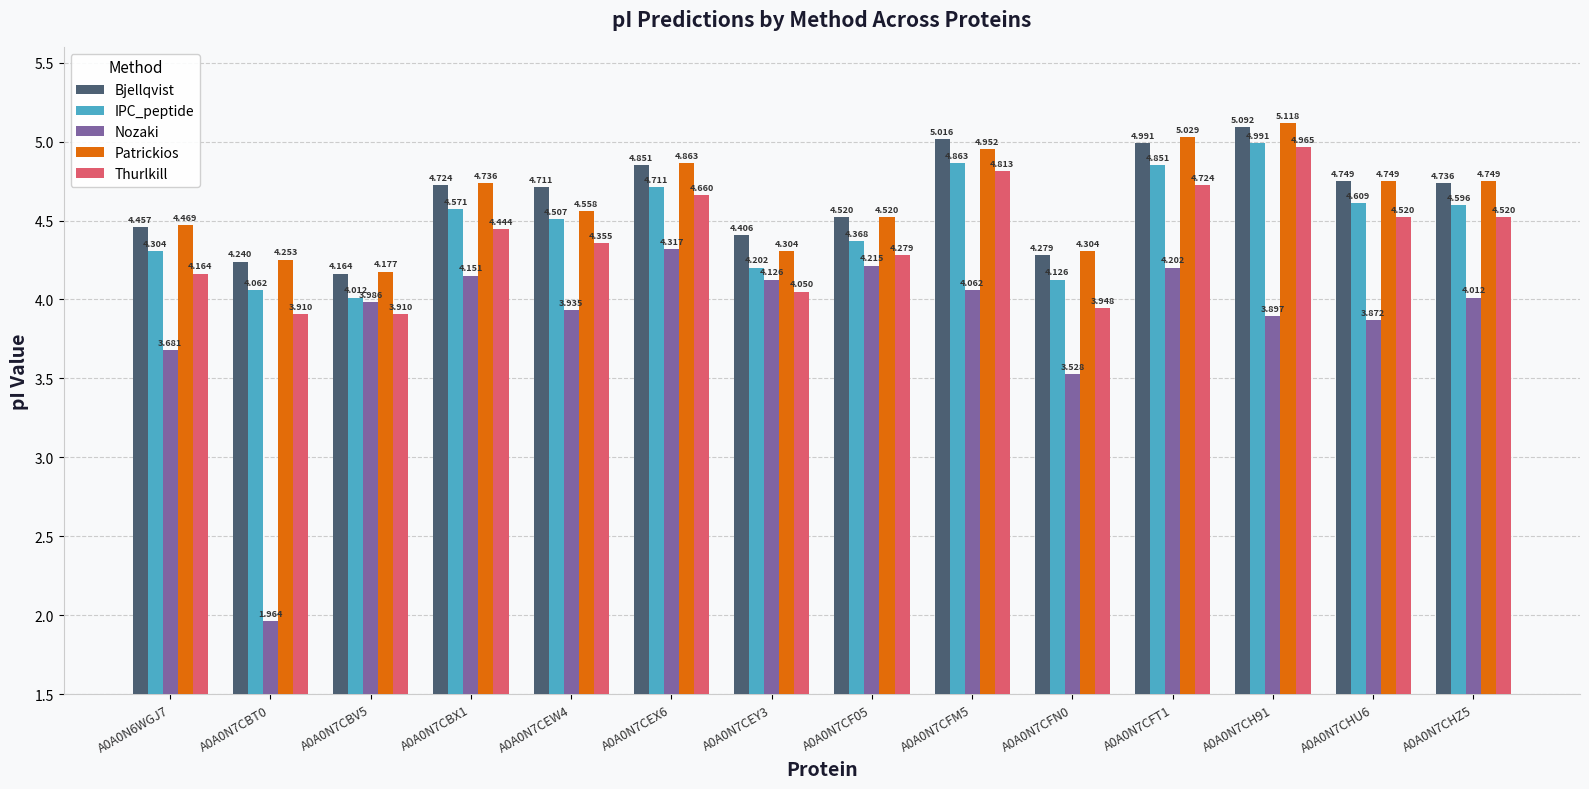

What is the difference between the Patrickios values at A0A0N7CFT1 and A0A0N7CFN0?

0.7